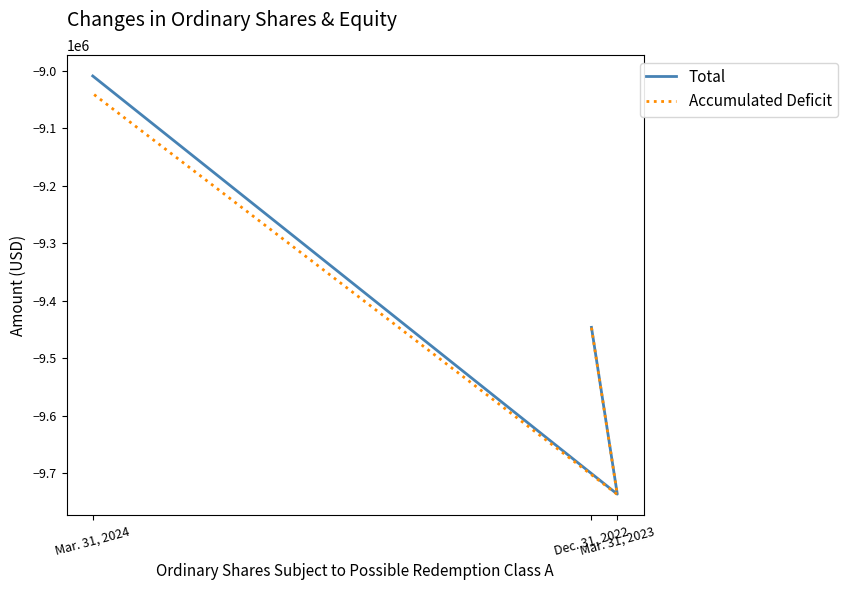

Reading left to right, list all the values displayed in this chart.

Total: -9446266	-9736503	-9008778
Accumulated Deficit: -9446841	-9737078	-9039353